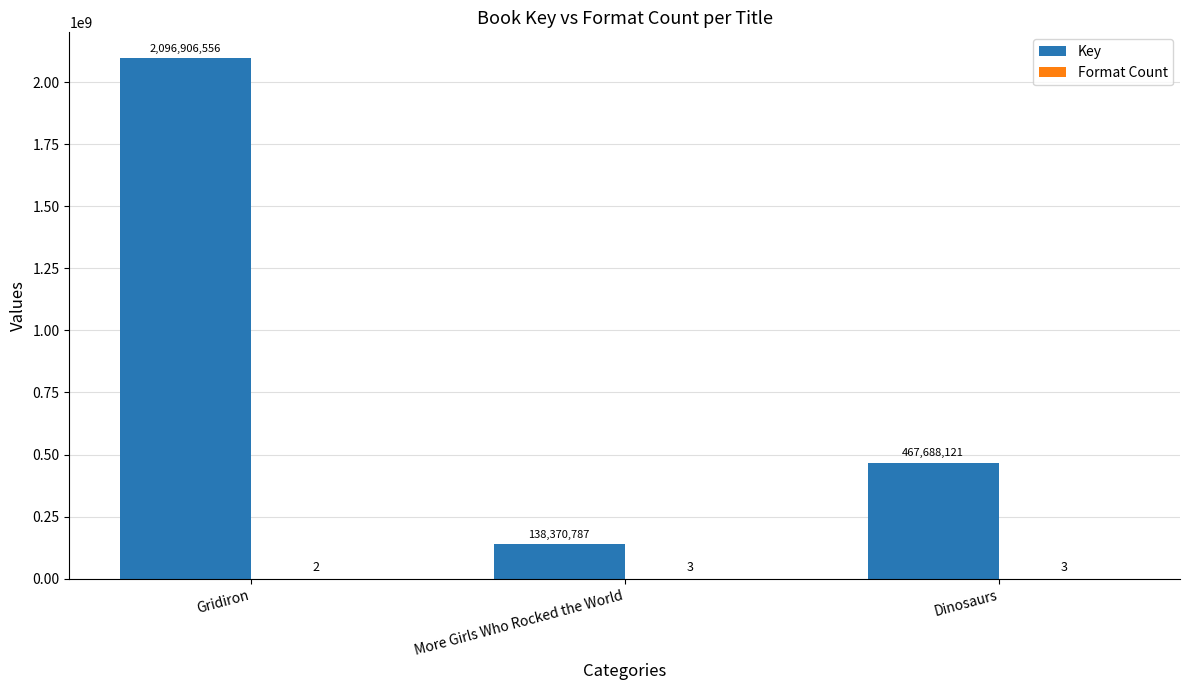

At which category is the sum across all series the highest?

Gridiron